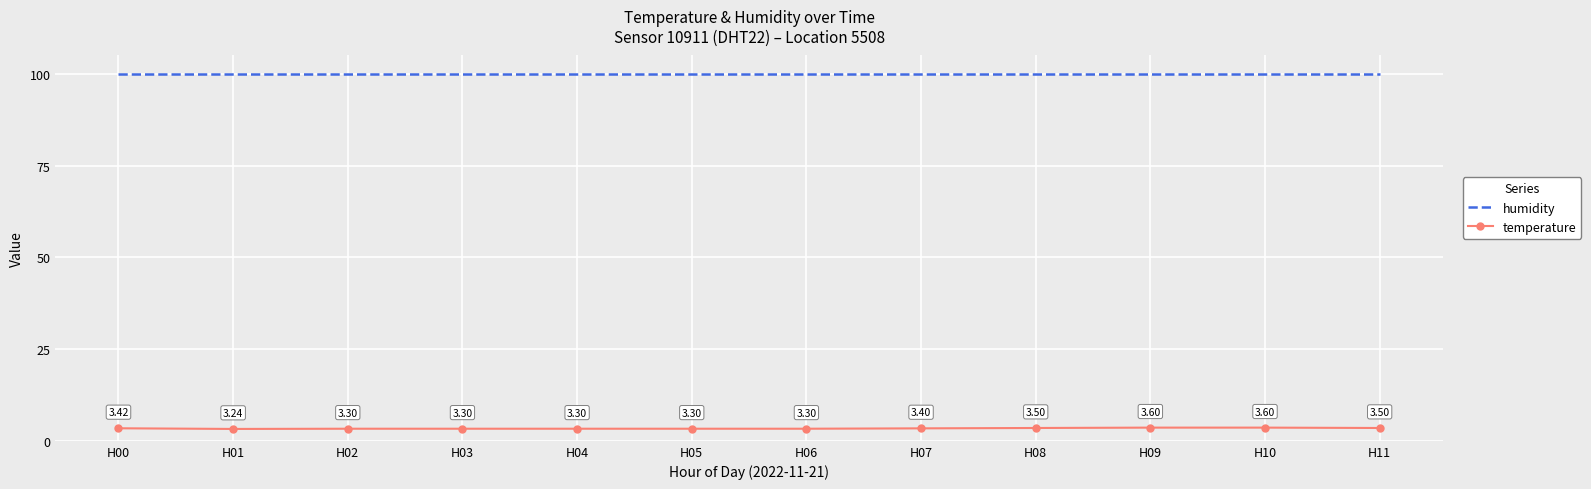

Which series has the largest range (max minus min)?

temperature